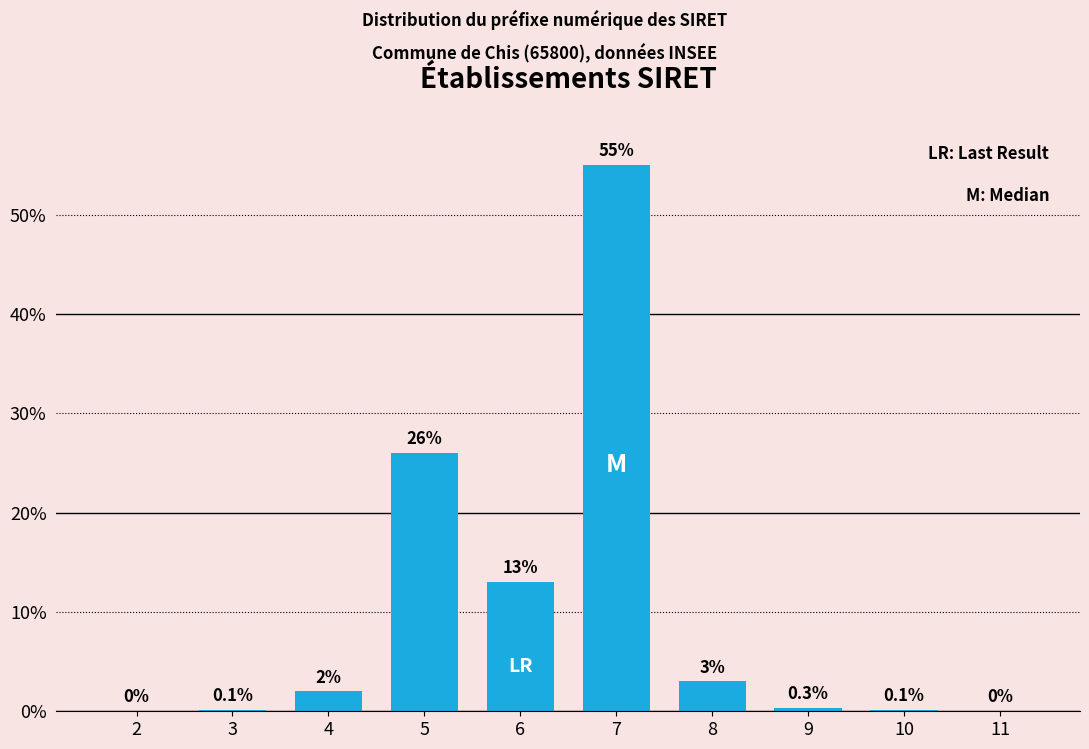

Reading left to right, what are all the values shown in this chart?

2=0.0	3=0.1	4=2.0	5=26.0	6=13.0	7=55.0	8=3.0	9=0.3	10=0.1	11=0.0